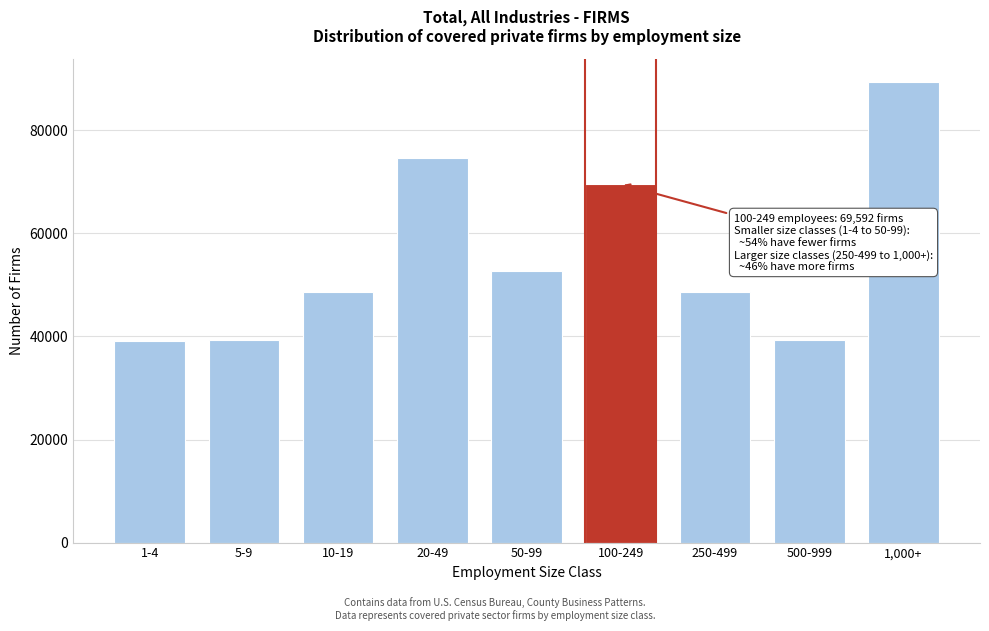

What is the difference between the maximum and minimum values?

50307